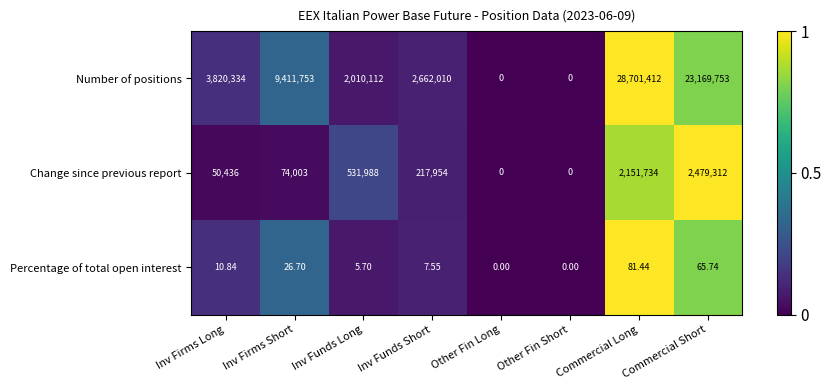

Rank the series by their maximum value, from highest to lowest.

Number of positions, Change since previous report, Percentage of total open interest